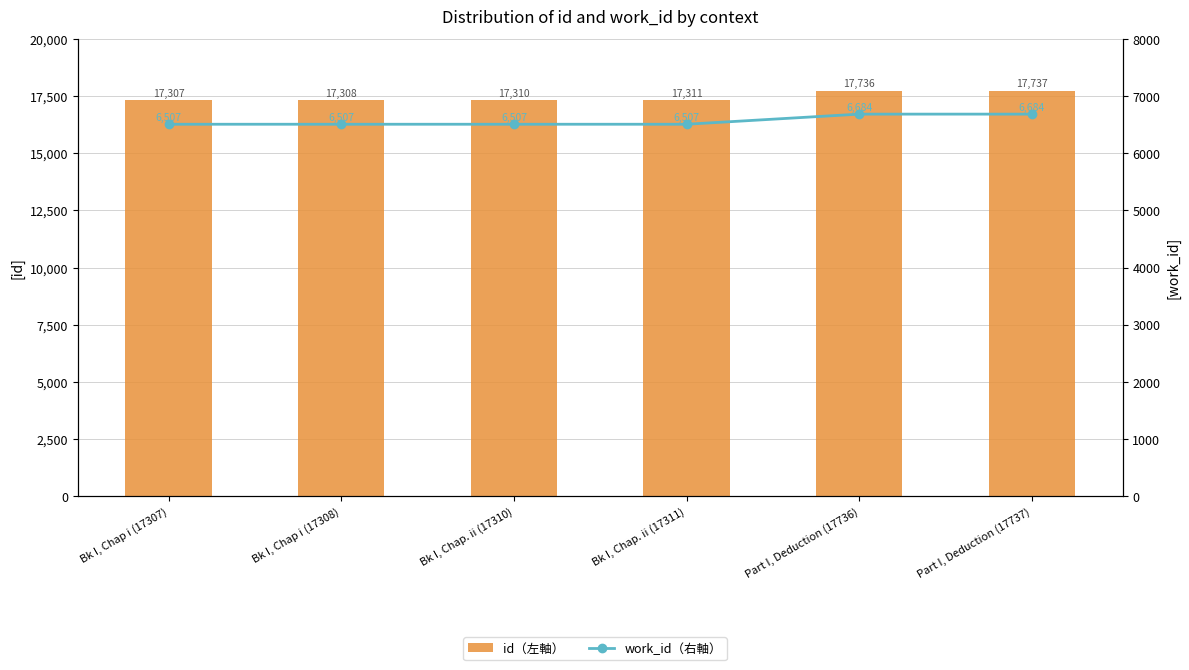

How many categories are shown in the chart?

6